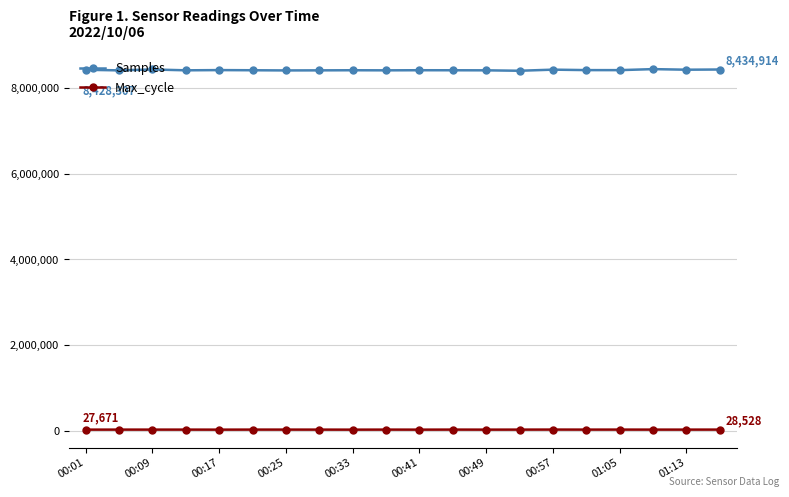

What is the sum of all Max_cycle values?

564135